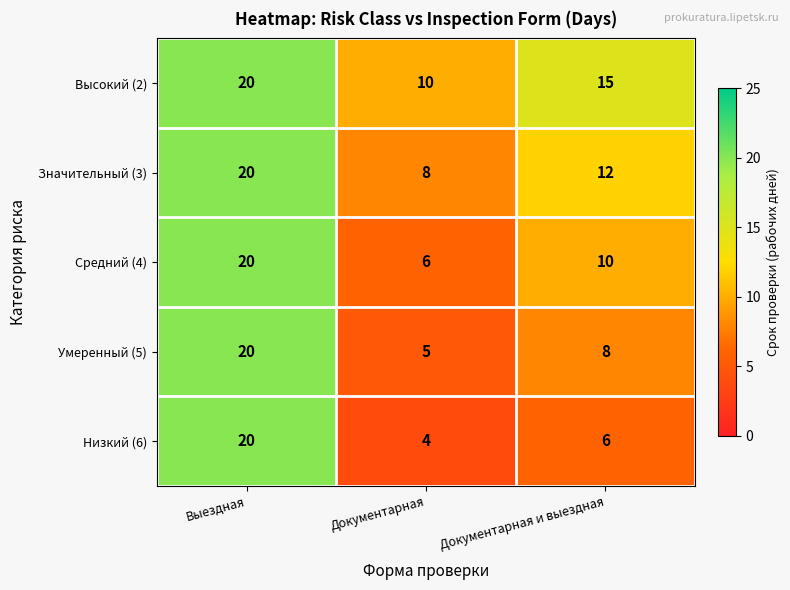

What is the minimum value shown in the chart?

4